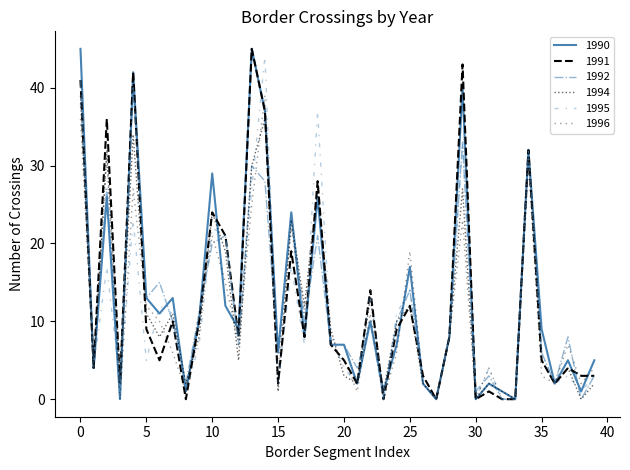

How many lines are shown in the chart?

6